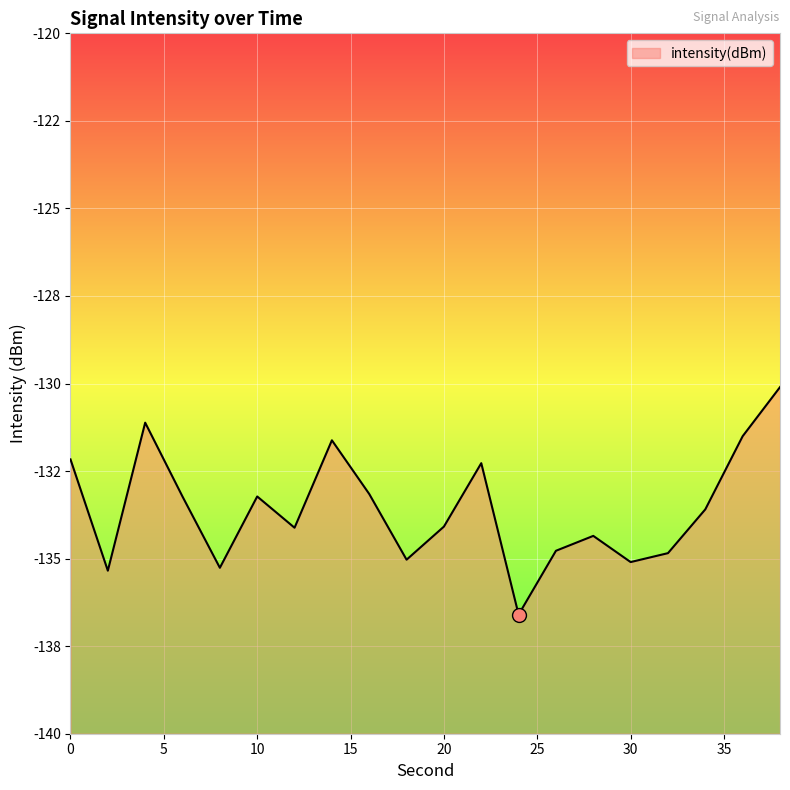

What is the change in value from 8 to 18?

+0.2